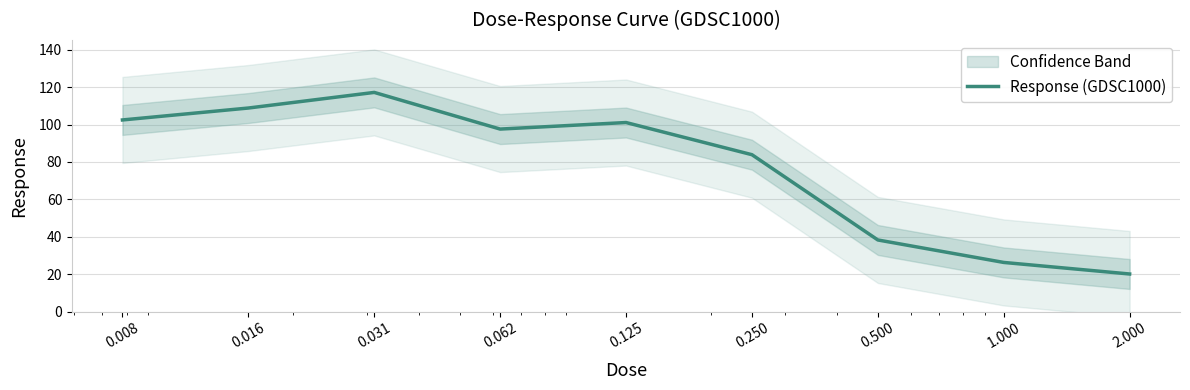

How many interior local valleys (lower than both neighbors) does the data have?

1